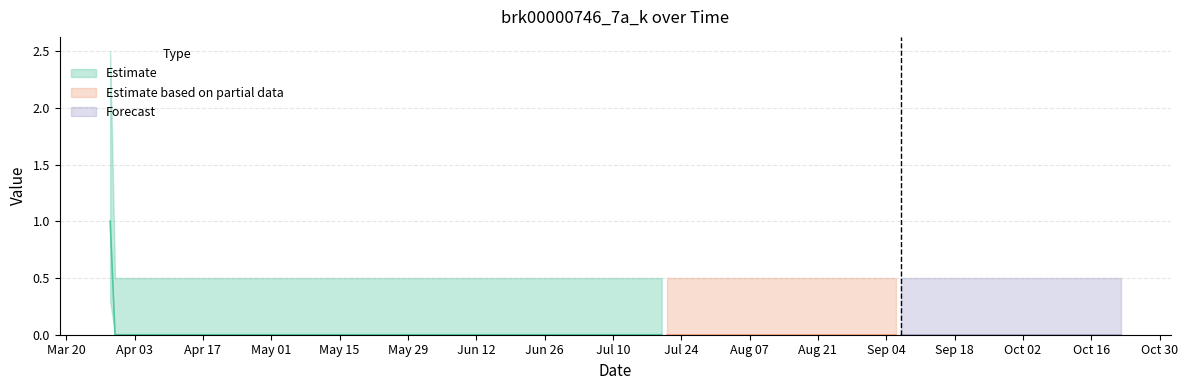

Which has a higher value, 2023-04-21 or 2023-05-04?

2023-04-21